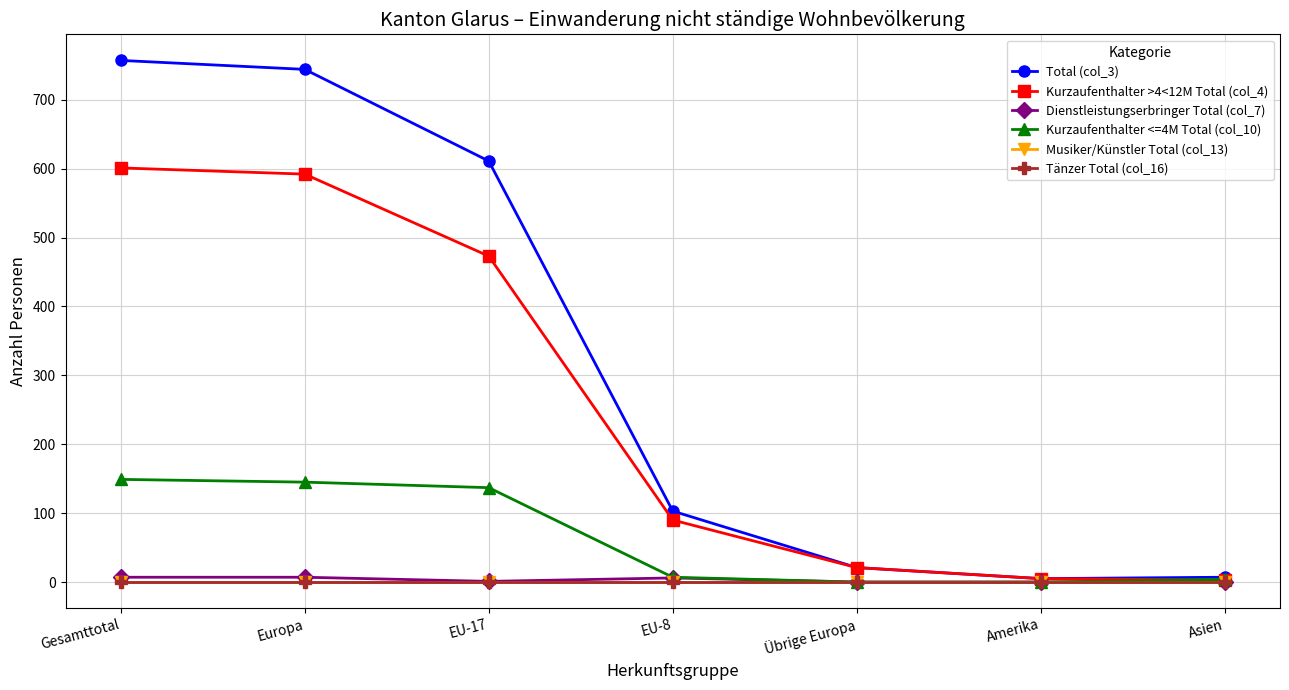

What is the approximate value of Kurzaufenthalter >4<12M Total (col_4) at Gesamttotal?

601